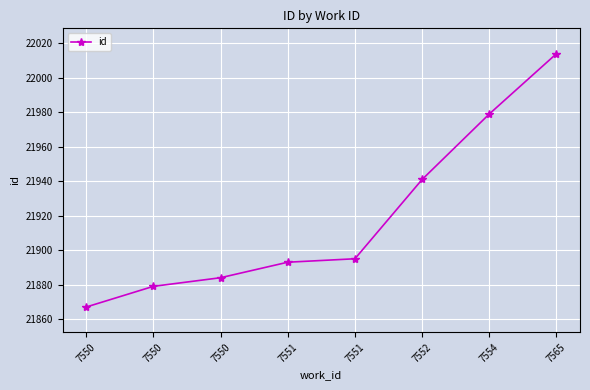

How many categories are shown in the chart?

8